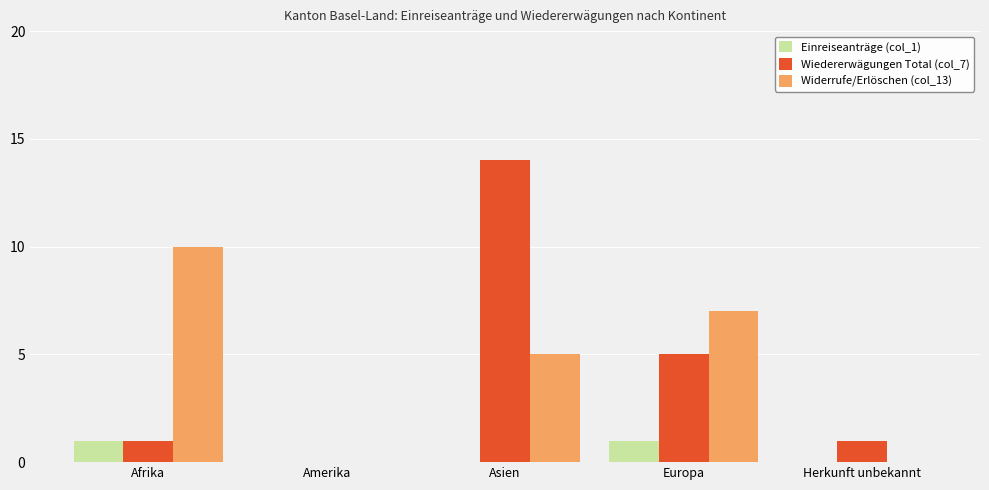

Which series has the largest total across all categories?

Widerrufe/Erlöschen (col_13)